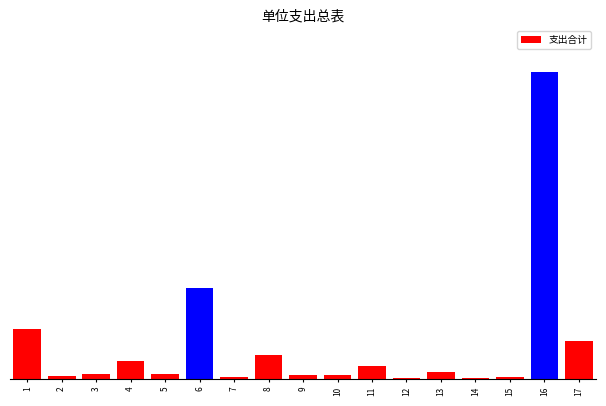

Are the bars horizontal?

No